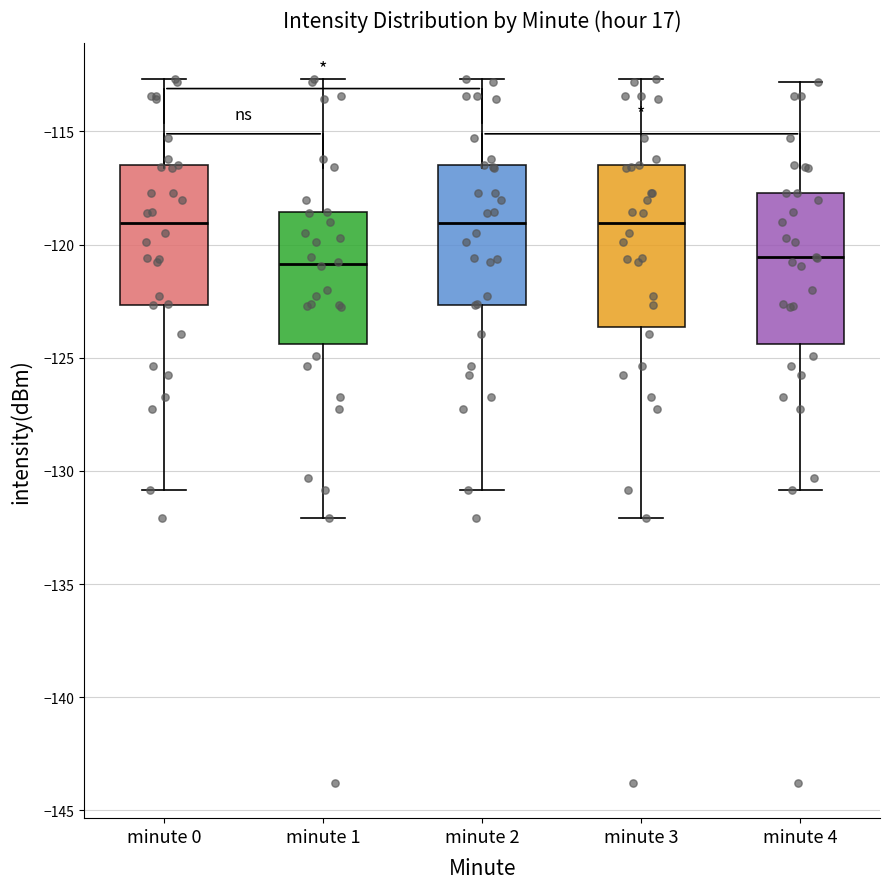

Where does the lower whisker of the box for minute 4 end on the y-axis? The values are not printed on the chart, so give them approximately, as read against the axis.

-131.0